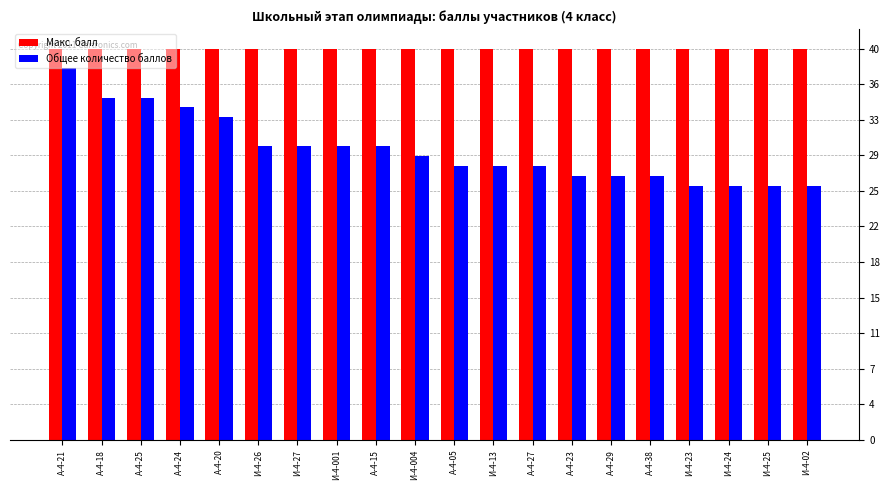

What are all the series names shown in the legend?

Макс. балл, Общее количество баллов